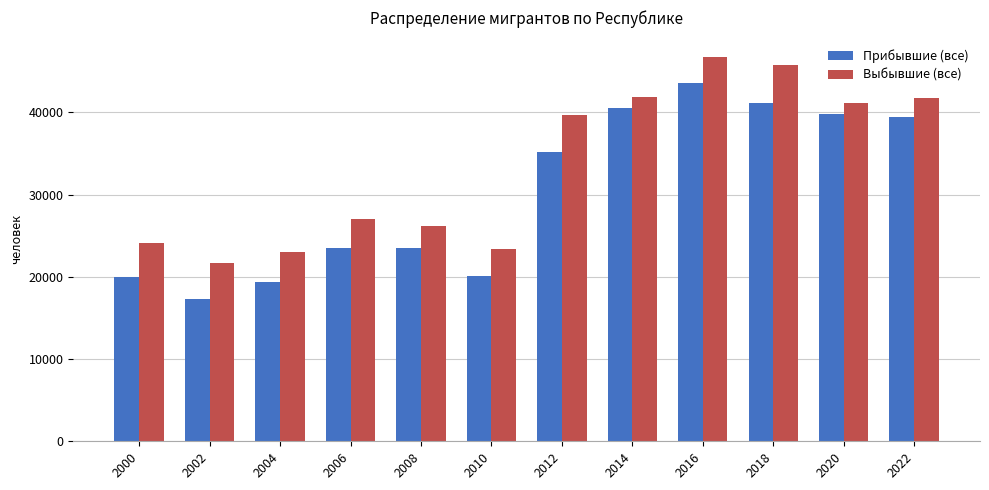

At which label does Выбывшие (все) reach its minimum?

2002